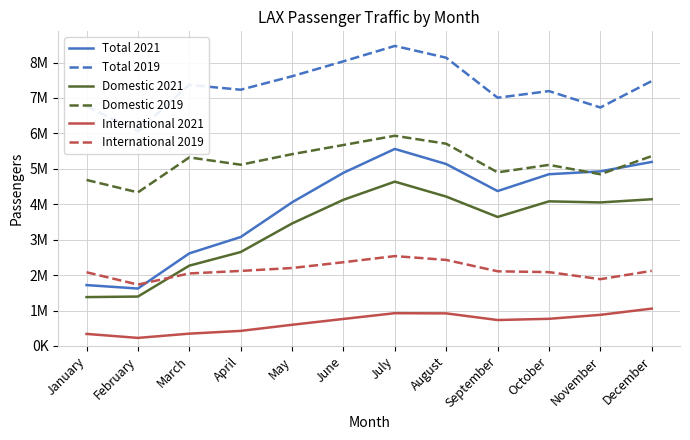

The Total 2021 series shows 4054092 at May. True or false?

True